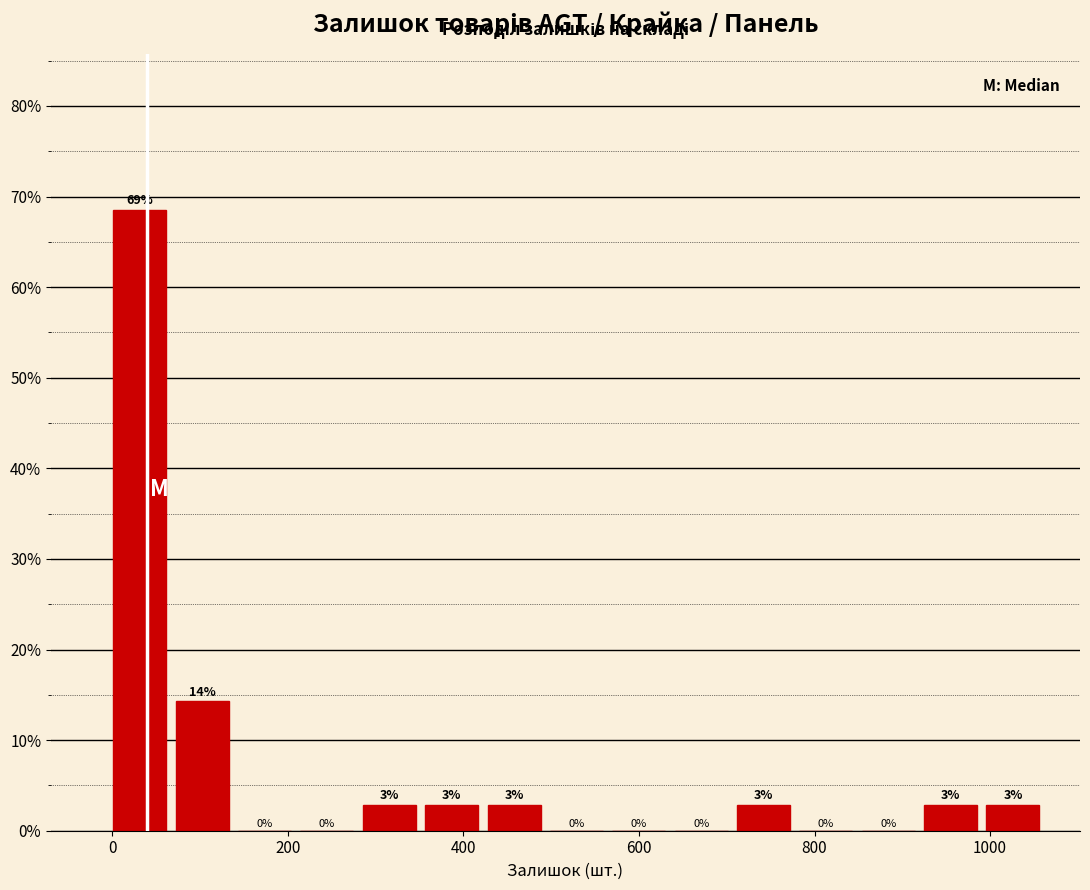

Around what value on the x-axis is the tallest bar? Give the approximate position of its centre, as read against the axis.

40